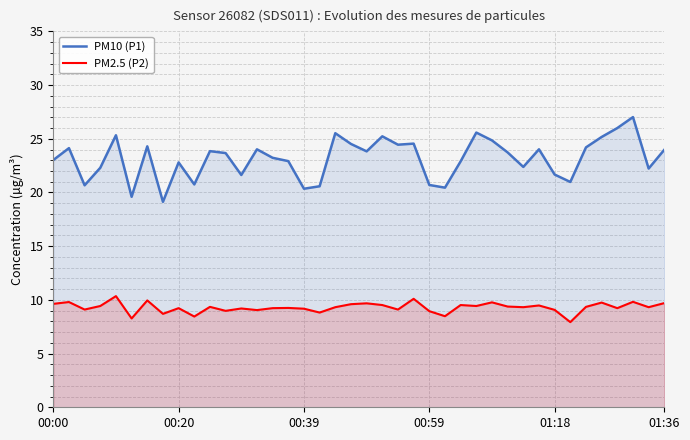

What is the sum of all PM2.5 (P2) values?

371.8